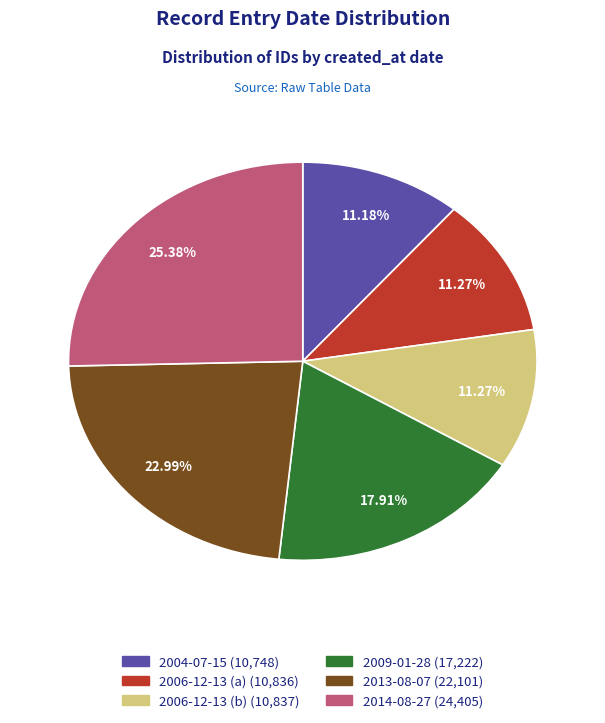

Does any single category account for the majority?

No